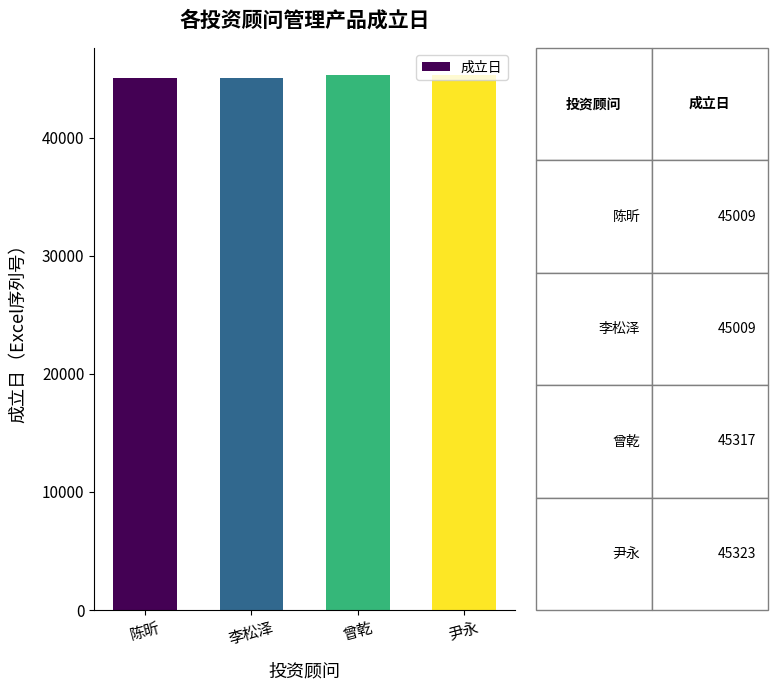

What is the minimum value shown in the chart?

45009